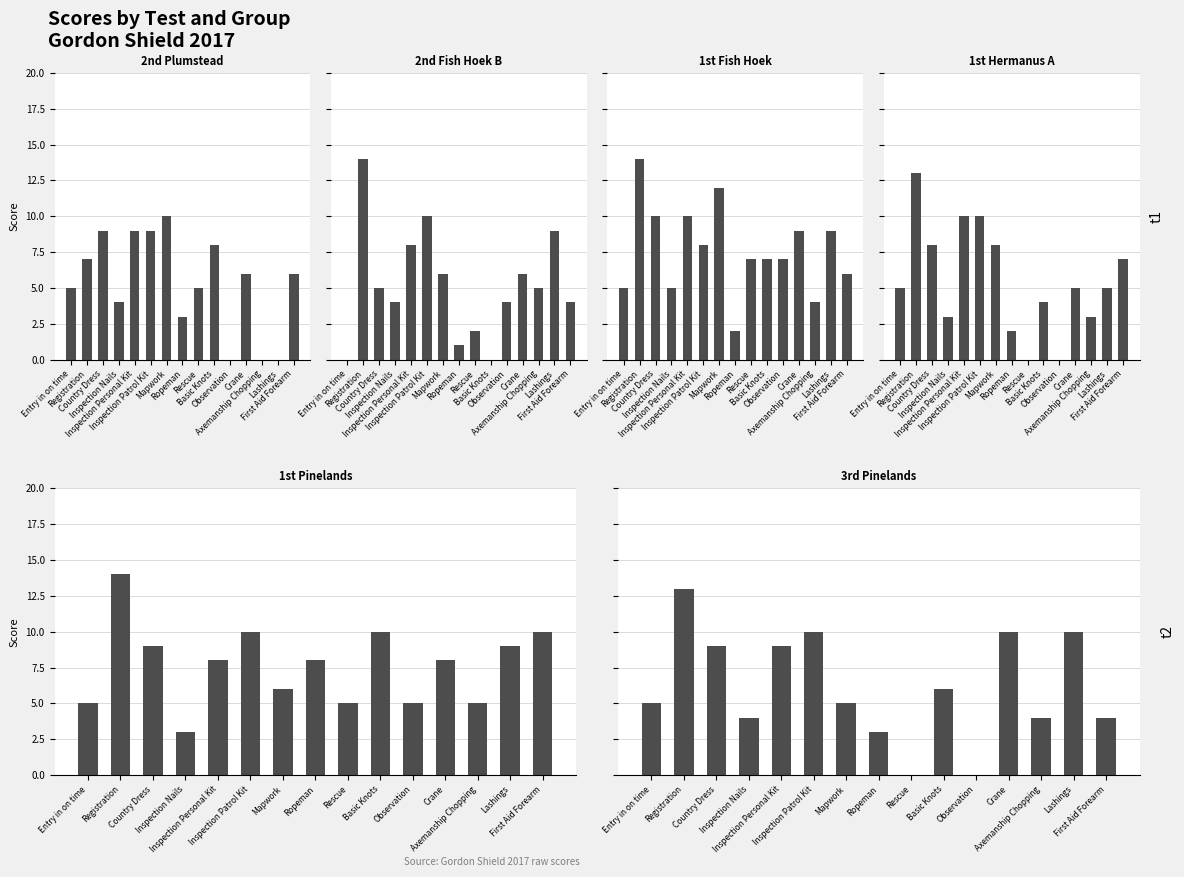

Rank the categories by 1st Fish Hoek value from lowest to highest.

Ropeman, Axemanship Chopping, Entry in on time, Inspection Nails, First Aid Forearm, Rescue, Basic Knots, Observation, Inspection Patrol Kit, Crane, Lashings, Country Dress, Inspection Personal Kit, Mapwork, Registration